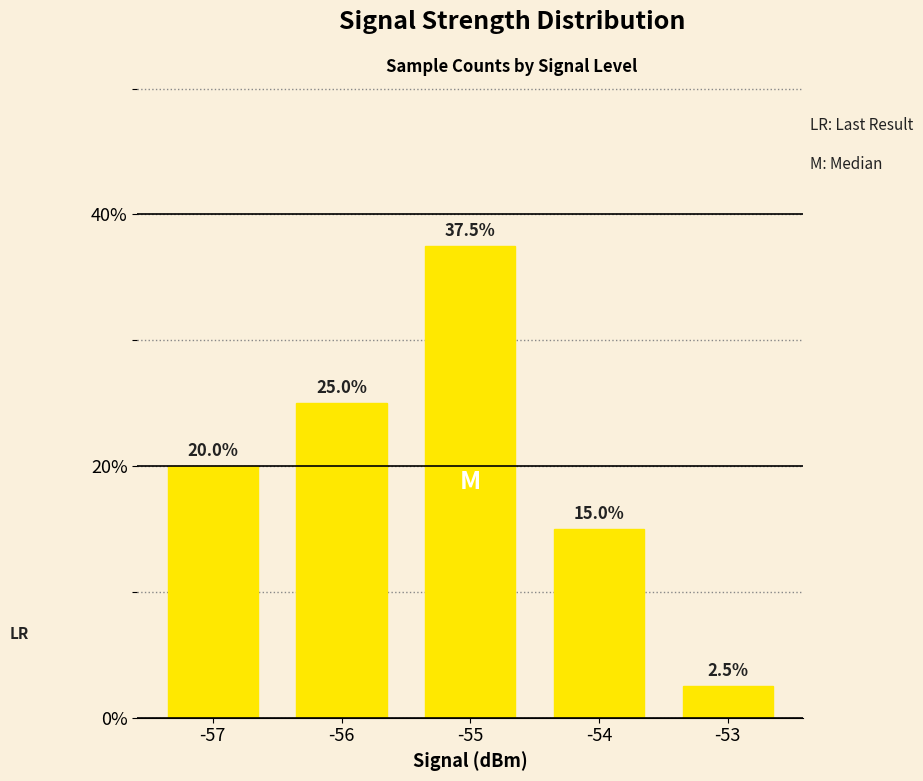

Rank the categories by value from highest to lowest.

-55, -56, -57, -54, -53